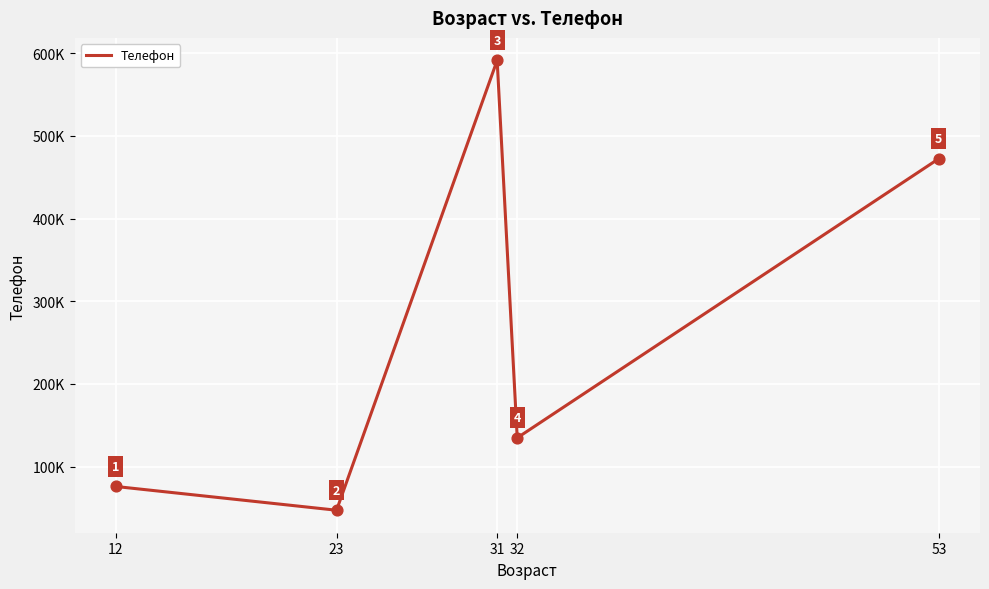

Which has a higher value, 31 or 12?

31